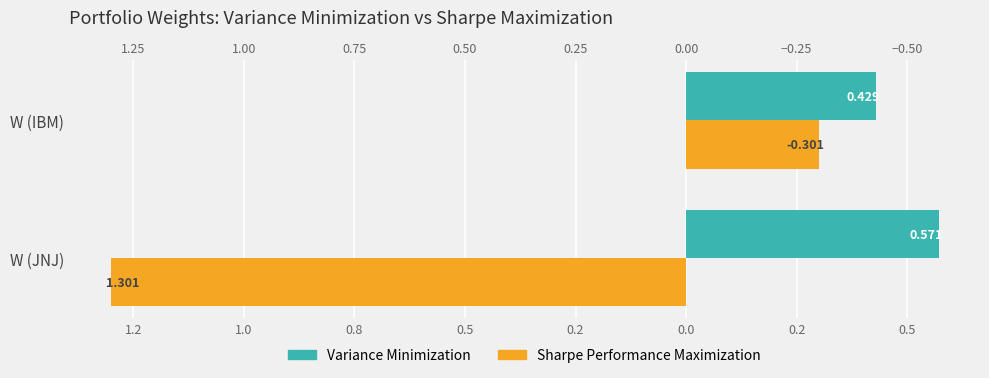

At W (IBM), list the series in order from smallest to largest.

Variance Minimization, Sharpe Performance Maximization